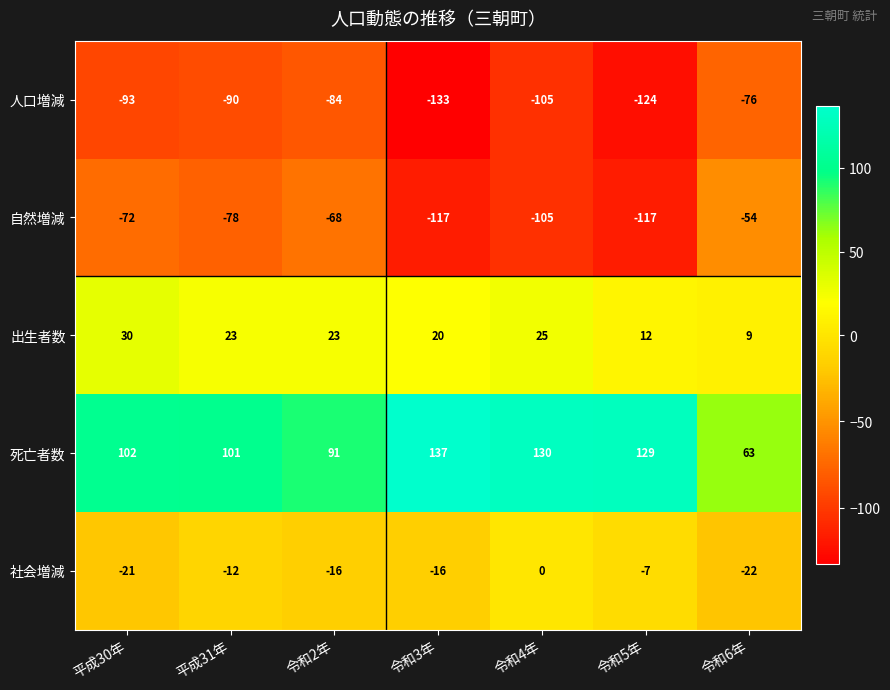

What is the difference between the maximum and minimum values in the 死亡者数 series?

74